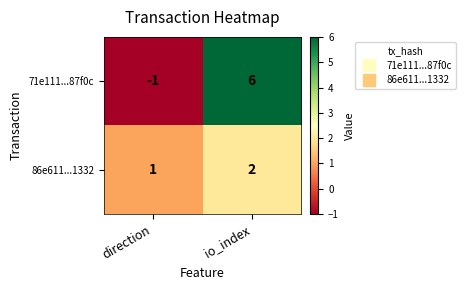

Rank the series by their average value, from lowest to highest.

86e611...1332, 71e111...87f0c